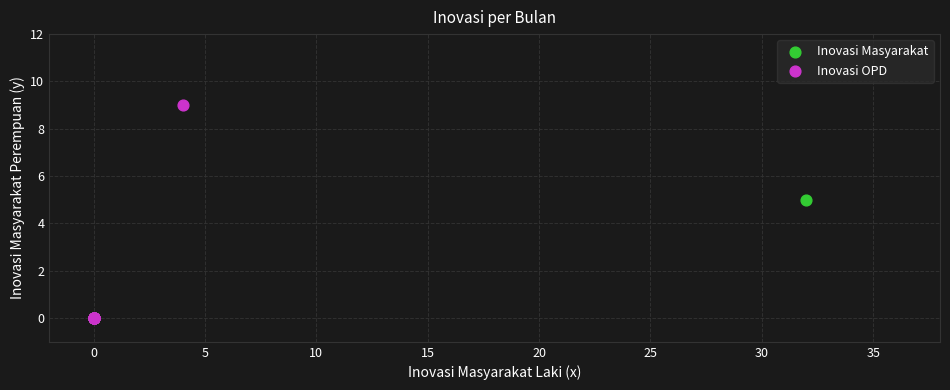

Which series has the widest spread of Y values?

Inovasi OPD